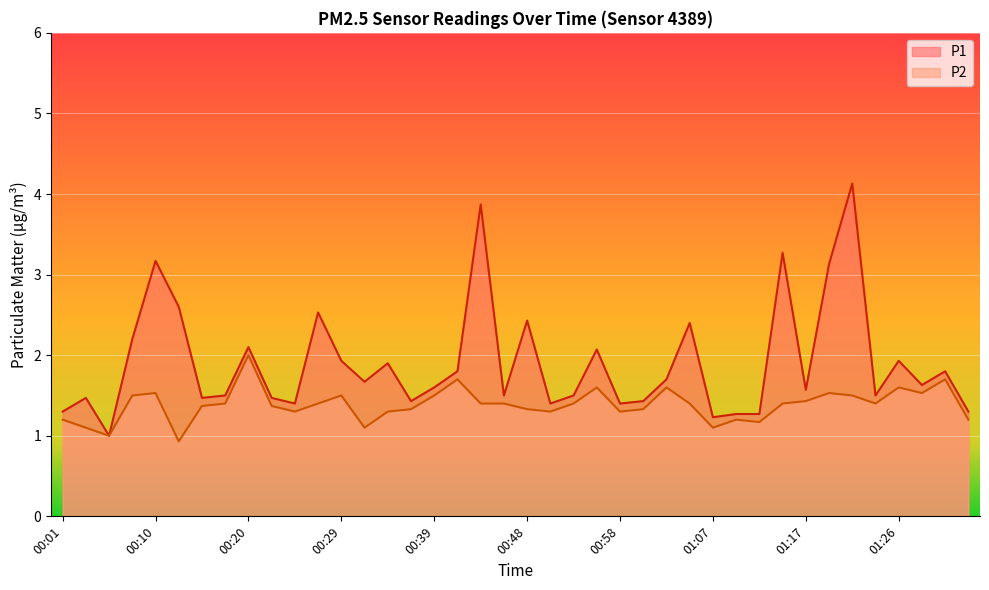

What is the label of the 33rd point from the right?

00:17